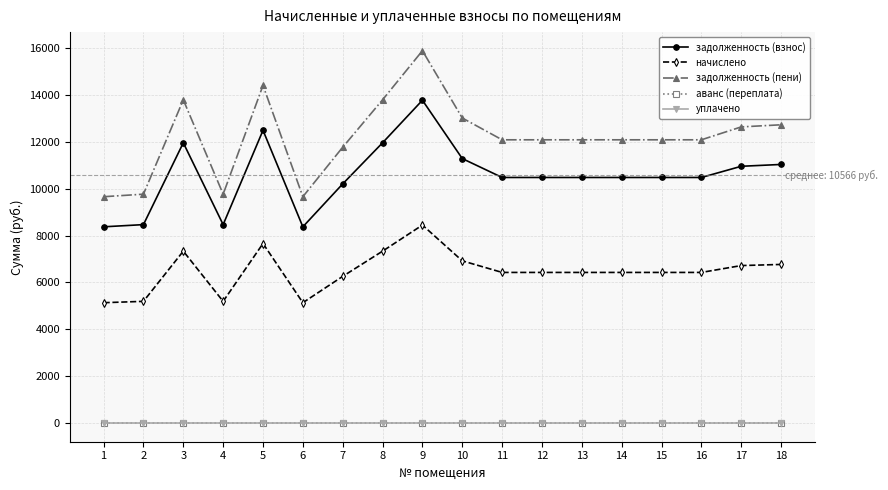

At which category is the sum across all series the highest?

9